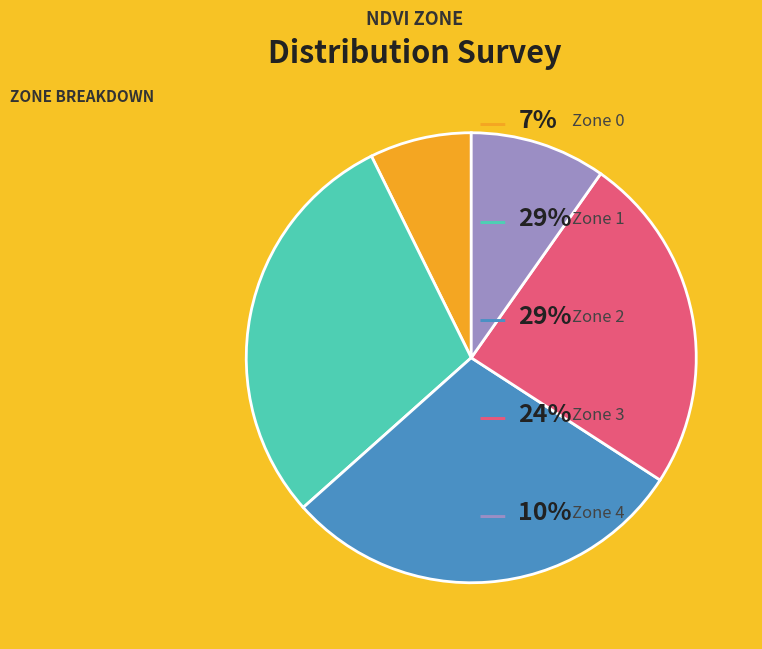

Is there a majority slice in this chart?

No